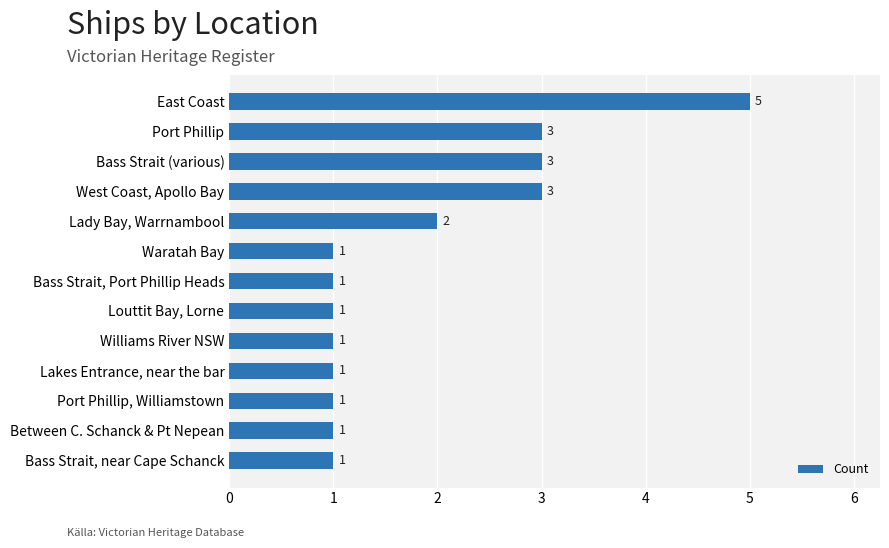

How many values are between 1 and 3?

12